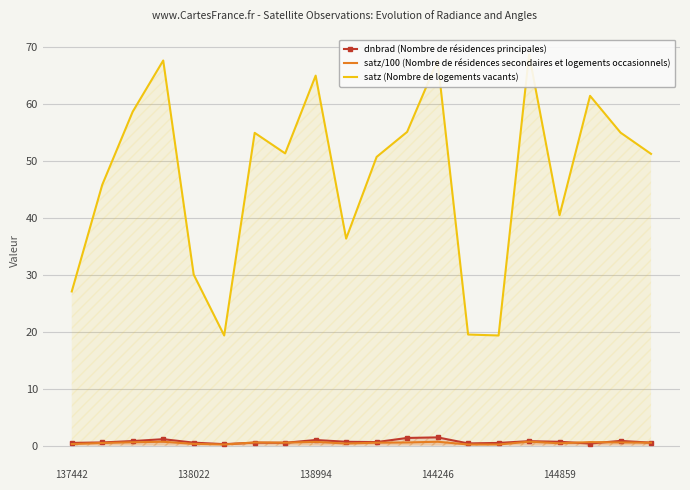

What is the sum of all satz (Nombre de logements vacants) values?

945.3